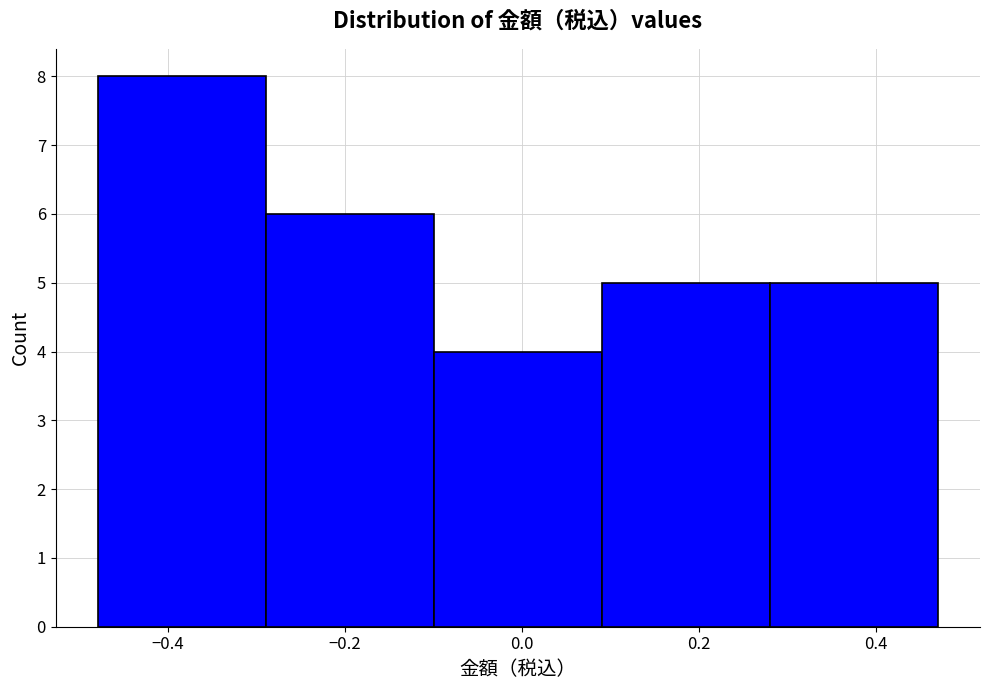

Reading left to right, list every bar in this chart as the range it spans on the x-axis followed by its height. Neither the bar edges nor the heights are printed on the chart, so give them approximately, as read against the axes.

-0.48 to -0.28: 8
-0.28 to -0.10: 6
-0.10 to 0.10: 4
0.10 to 0.28: 5
0.28 to 0.46: 5